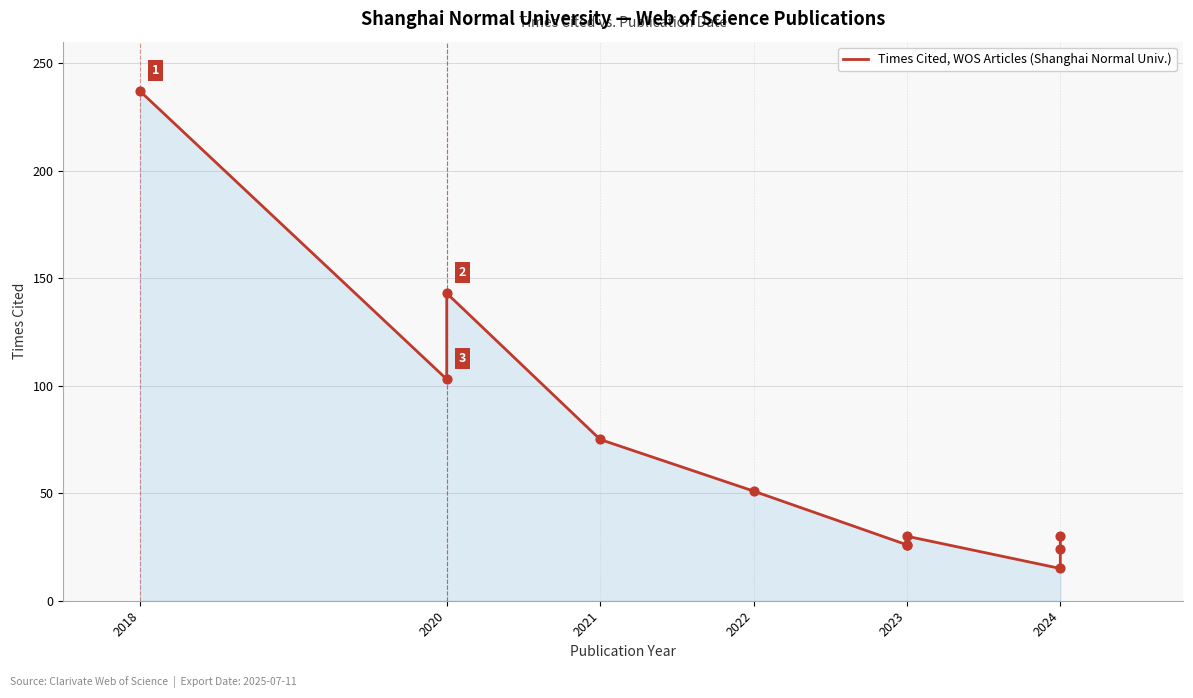

Approximately how many times larger is the value at 2022 compared to 2023?

1.7